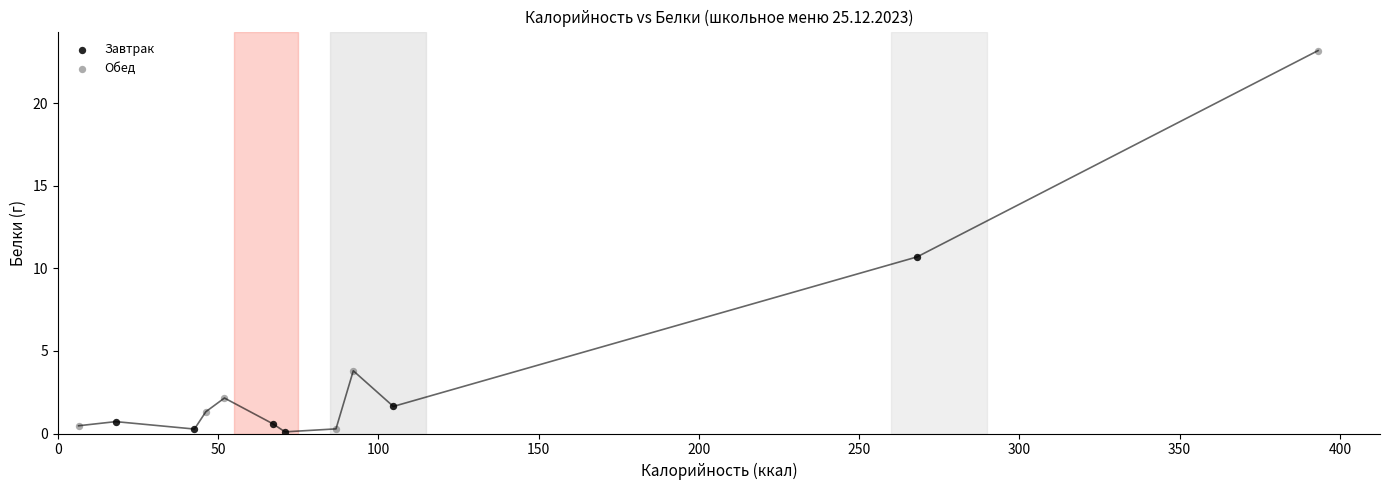

Which series has the largest Y range (max minus min)?

Обед